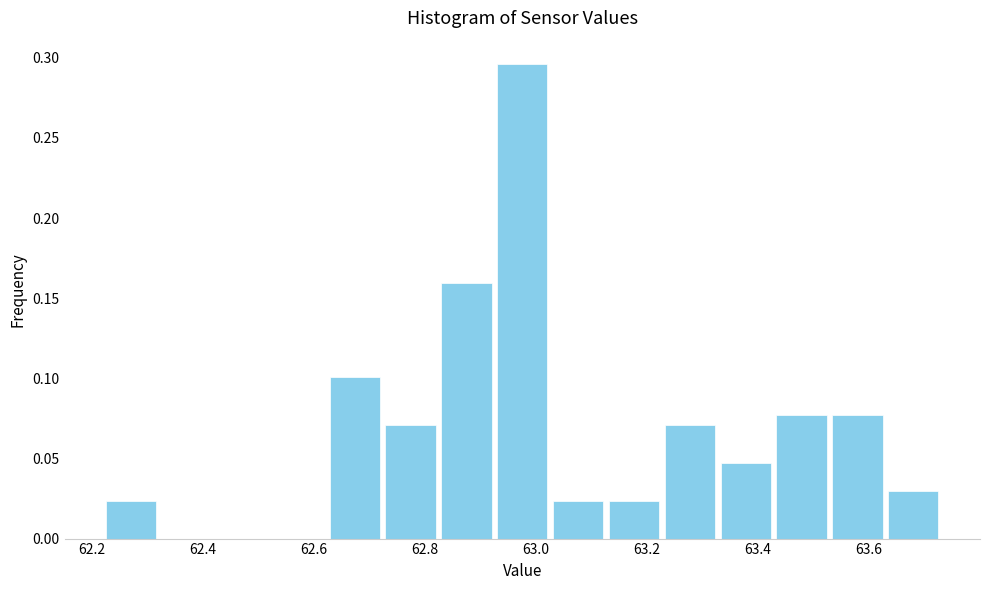

Reading left to right, transcribe this chart: for each bar, give the range it covers on the x-axis and its height. Neither the bar edges nor the heights are printed on the chart, so give them approximately, as read against the axes.

62.22 to 62.32: 0.025
62.32 to 62.42: 0
62.42 to 62.52: 0
62.52 to 62.62: 0
62.62 to 62.72: 0.100
62.72 to 62.82: 0.070
62.82 to 62.92: 0.160
62.92 to 63.02: 0.295
63.02 to 63.12: 0.025
63.12 to 63.22: 0.025
63.22 to 63.32: 0.070
63.32 to 63.42: 0.045
63.42 to 63.52: 0.075
63.52 to 63.62: 0.075
63.62 to 63.74: 0.030